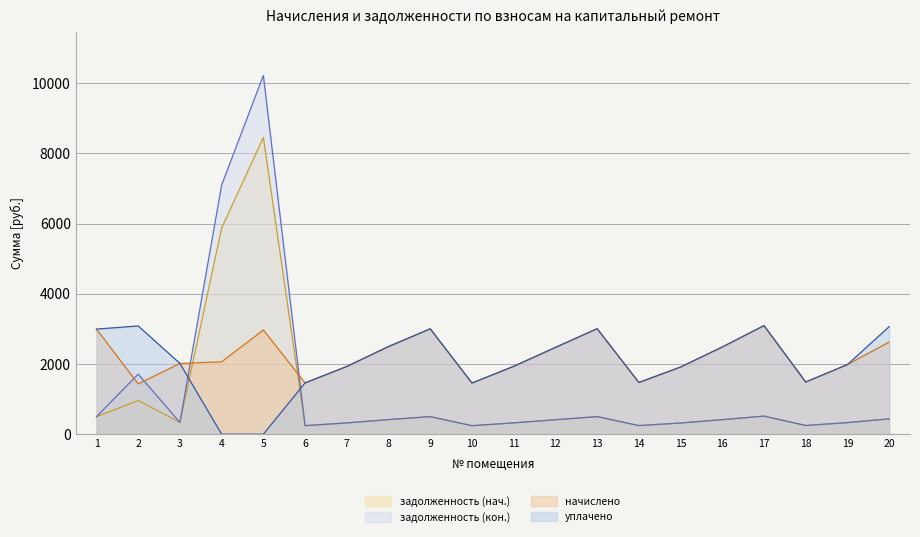

Is it true that начислено equals 1929.2 at 7?

True